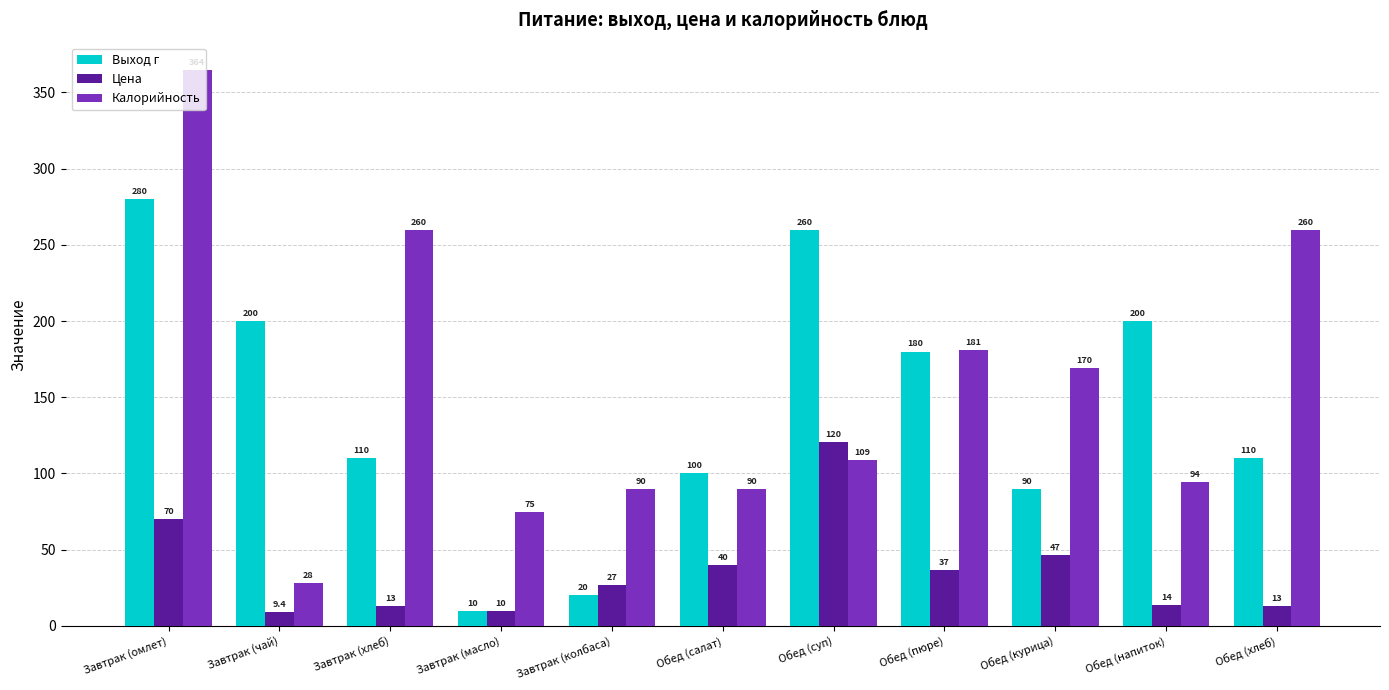

How many groups of bars are there?

11